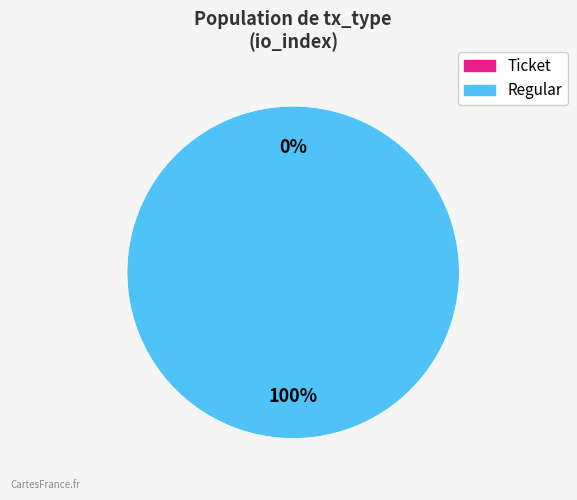

To the nearest percent, what percentage of the pie is Regular (io_index=8)?

100%